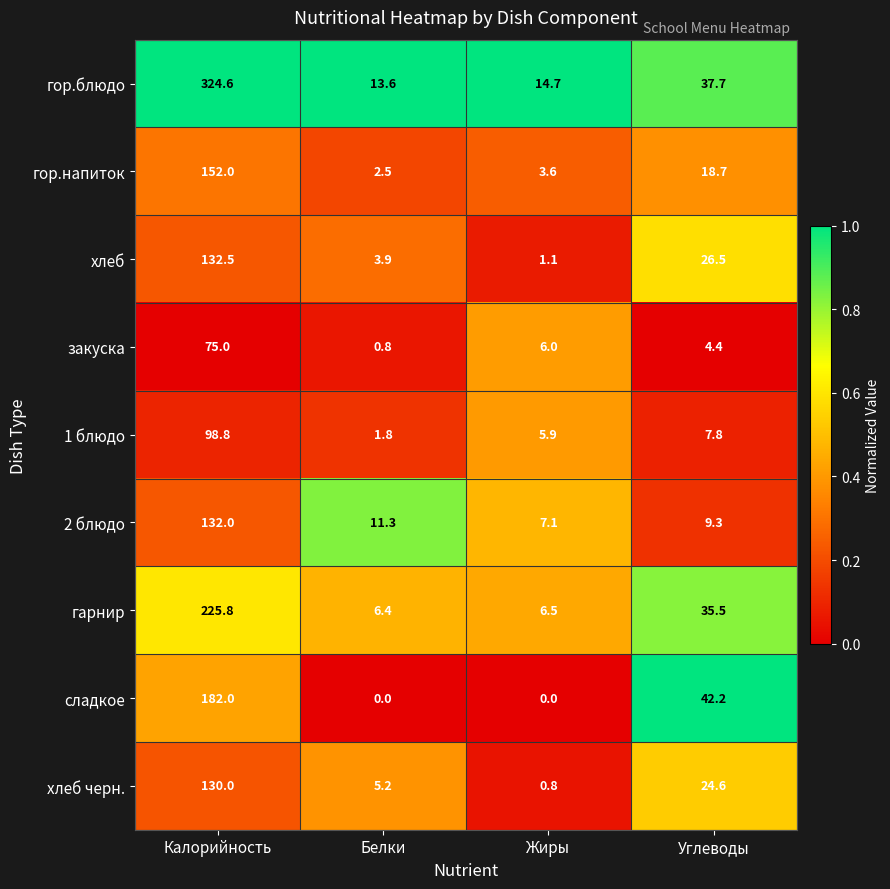

What is the maximum value shown in the chart?

324.6